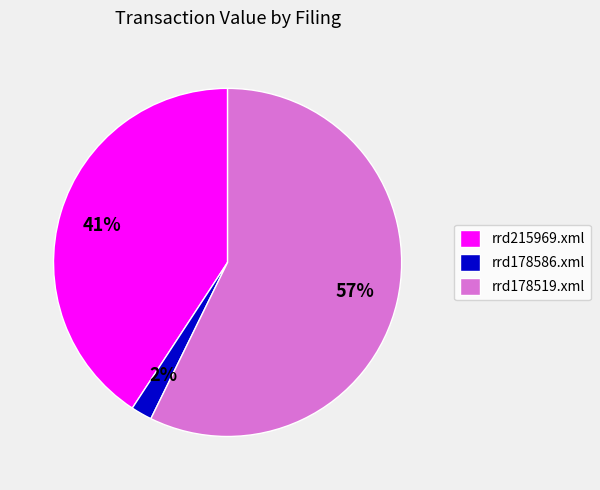

Is it true that rrd178519.xml is 62% of the pie?

False